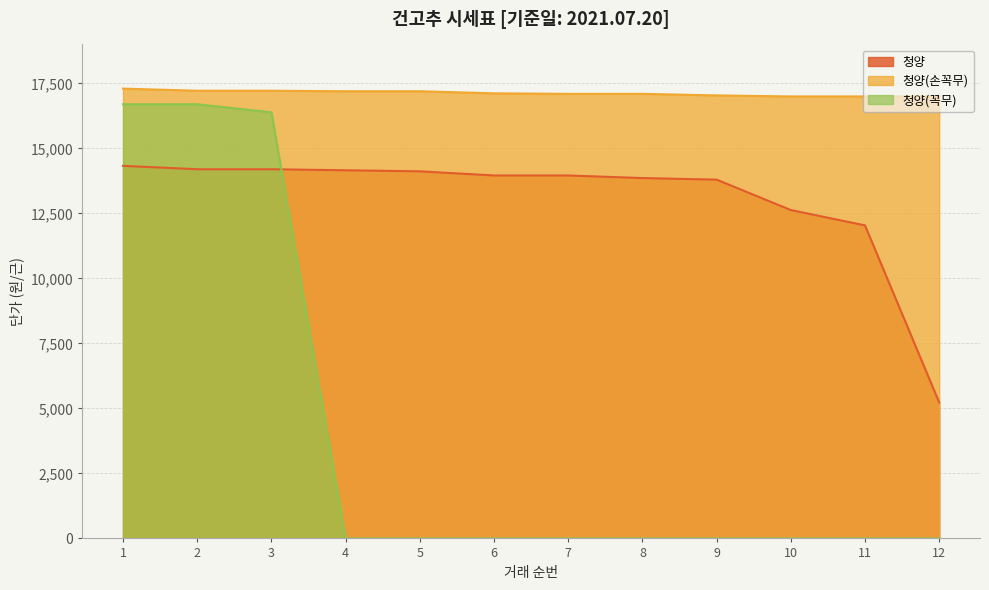

What is the difference between the 청양(손꼭무) values at 5 and 11?

200